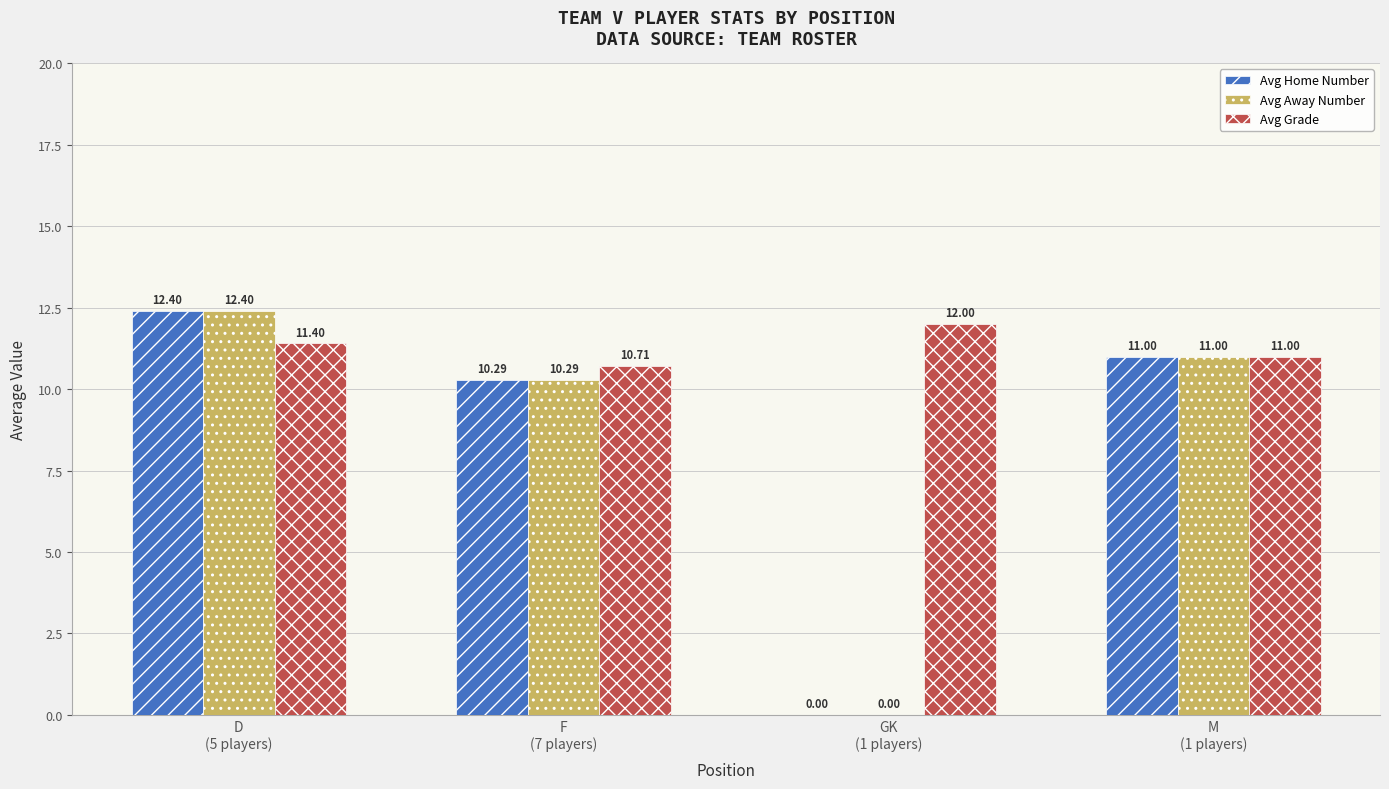

What is the greatest value displayed?

12.4